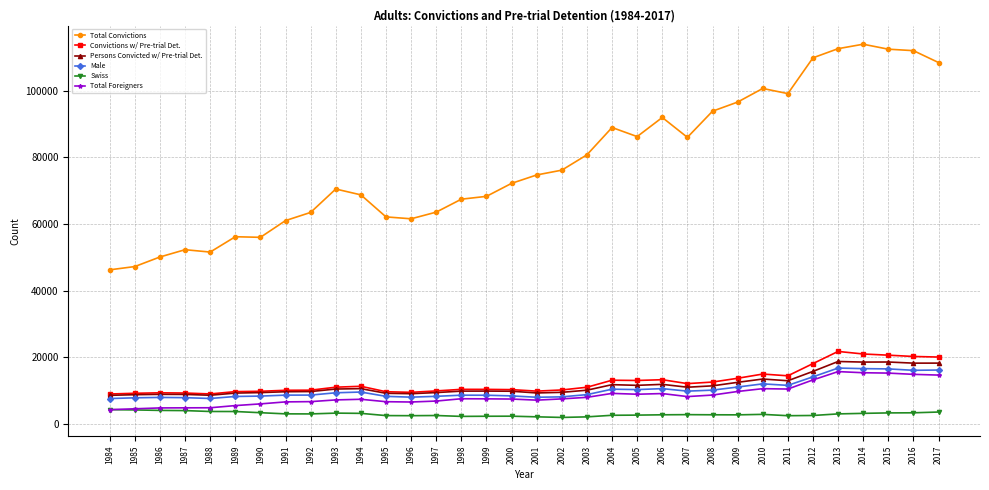

At how many categories does at least one series exceed 77823?

15